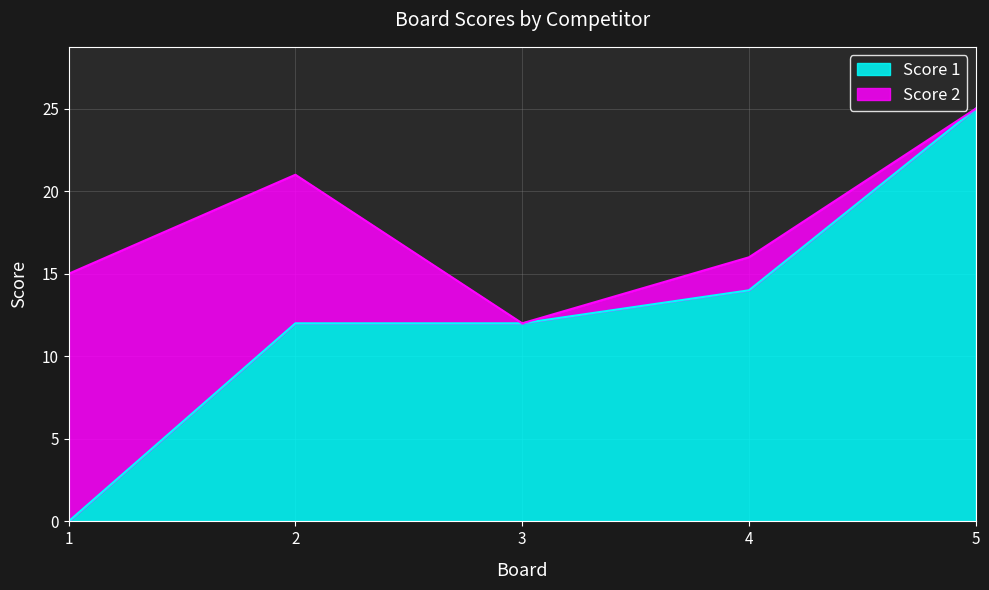

Reading left to right, extract all data points from this chart.

1=0	2=12	3=12	4=14	5=25